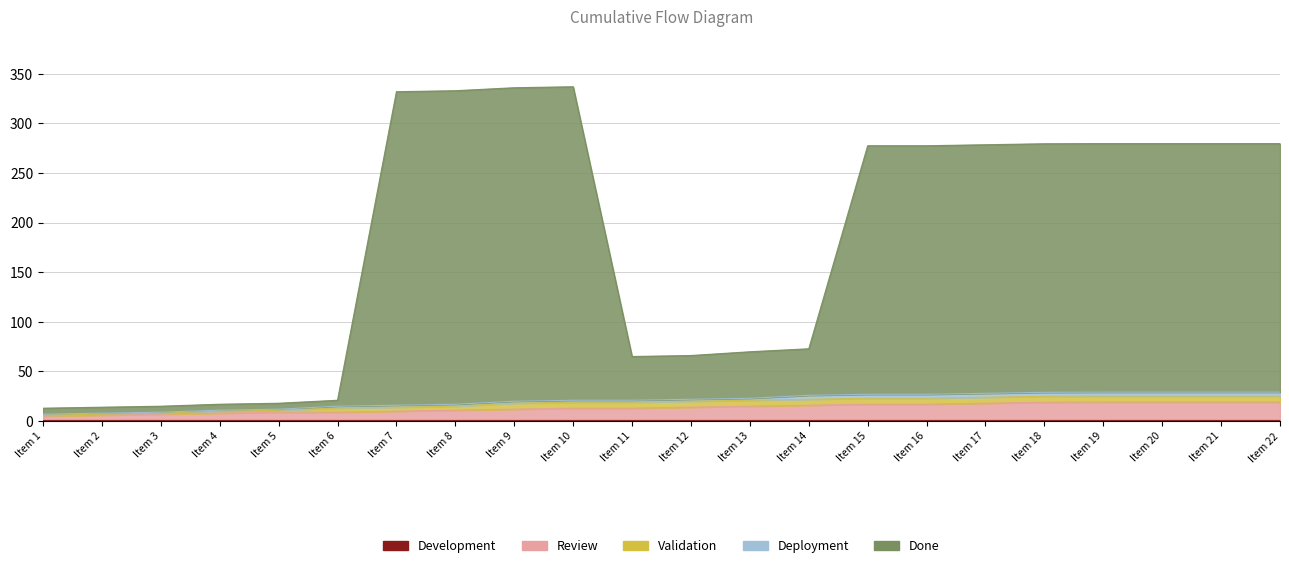

What are all the series names shown in the legend?

Development, Review, Validation, Deployment, Done